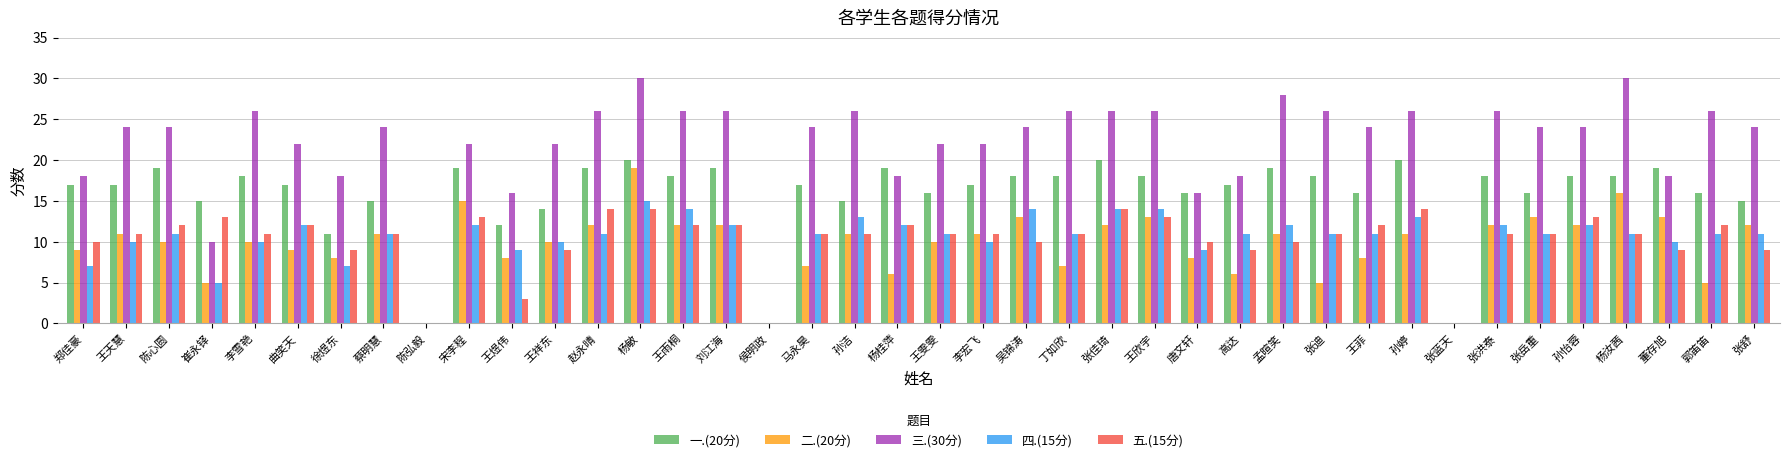

True or false: 三.(30分) has a value of 18 at 郑佳豪.

True